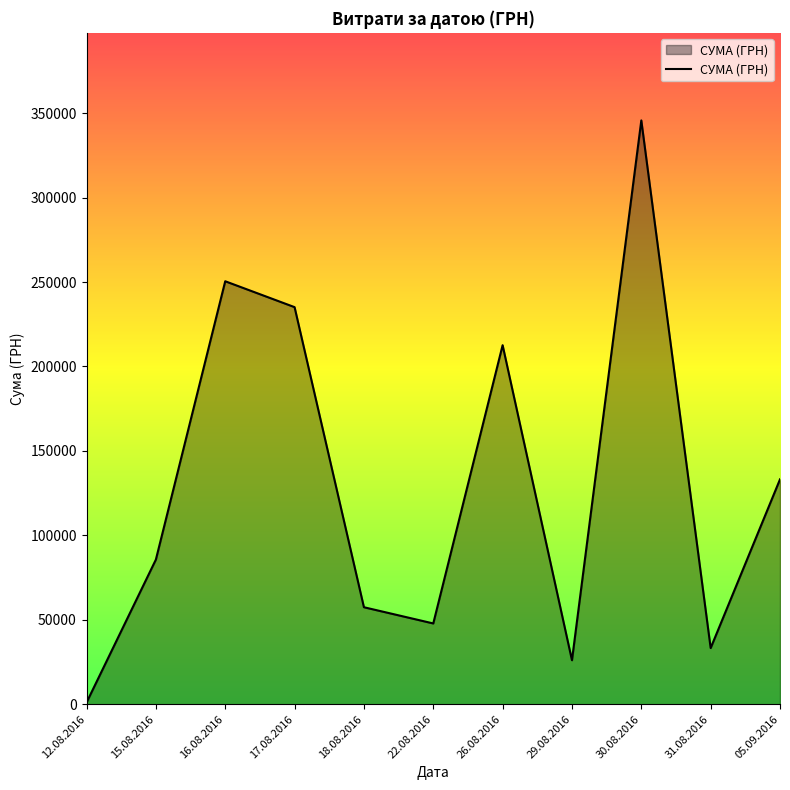

What is the difference between the maximum and minimum values?

344689.0